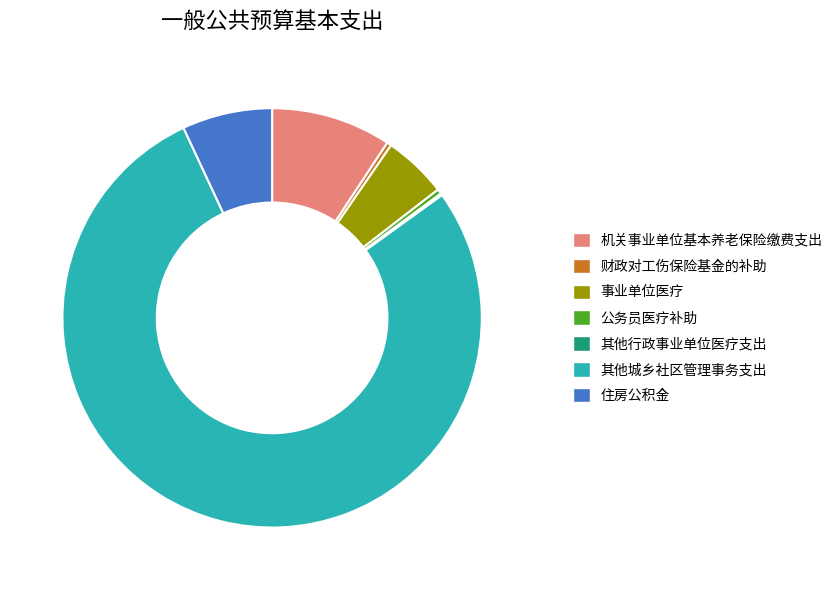

Between 财政对工伤保险基金的补助 and 机关事业单位基本养老保险缴费支出, which is larger?

机关事业单位基本养老保险缴费支出